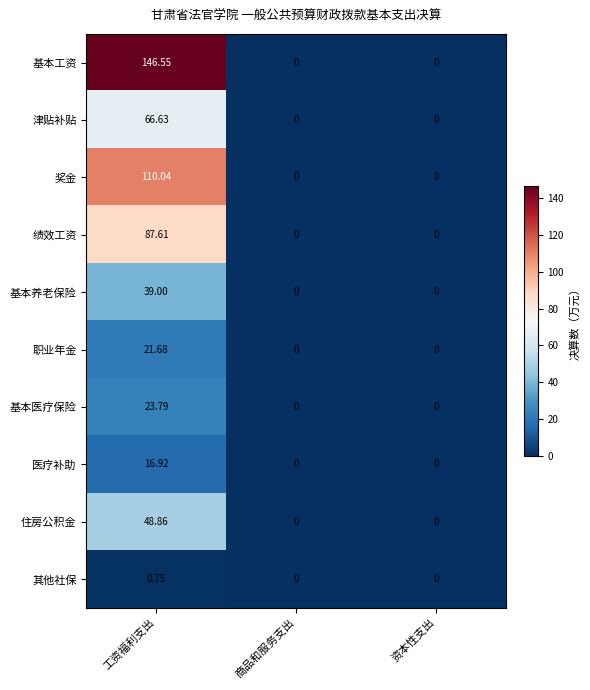

At which category does the chart reach its peak across all series?

工资福利支出